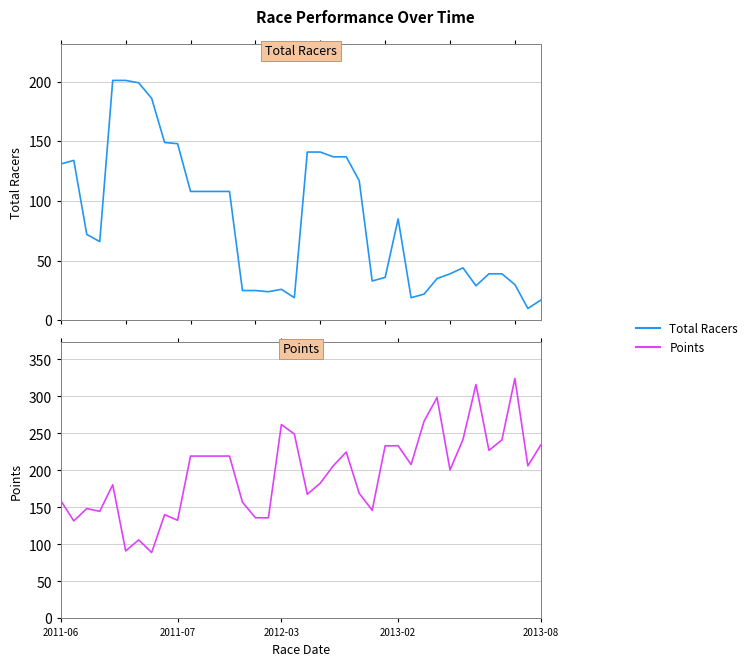

Rank the series by their maximum value, from lowest to highest.

Total Racers, Points